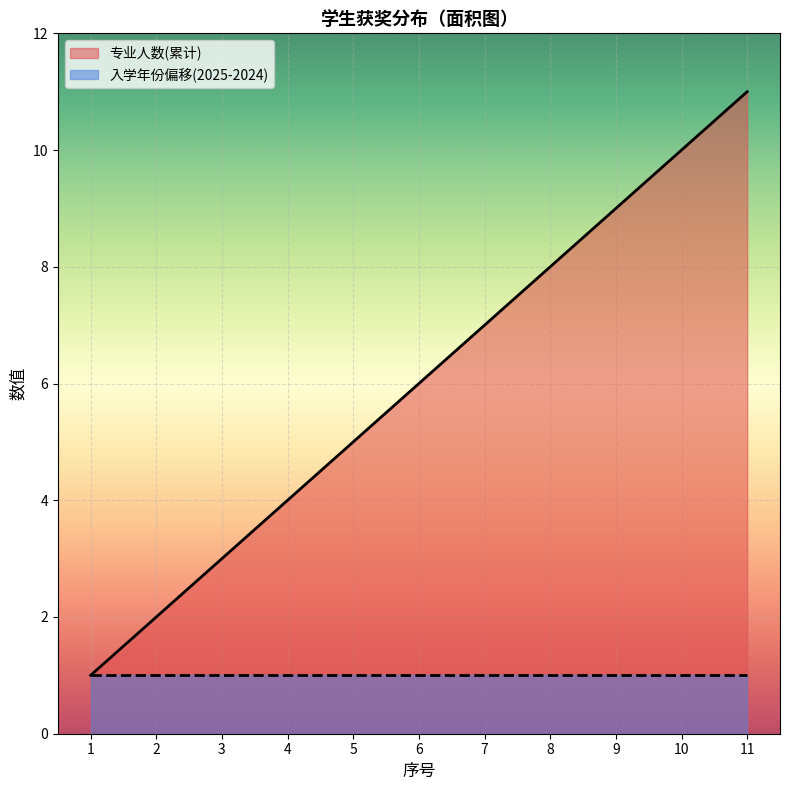

Between 11 and 10, which is larger?

11